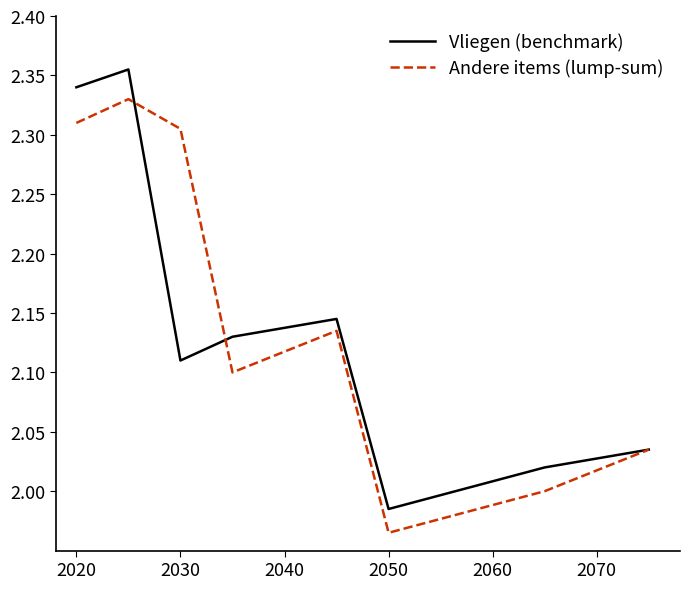

Which series has the widest spread of values?

Vliegen (benchmark)